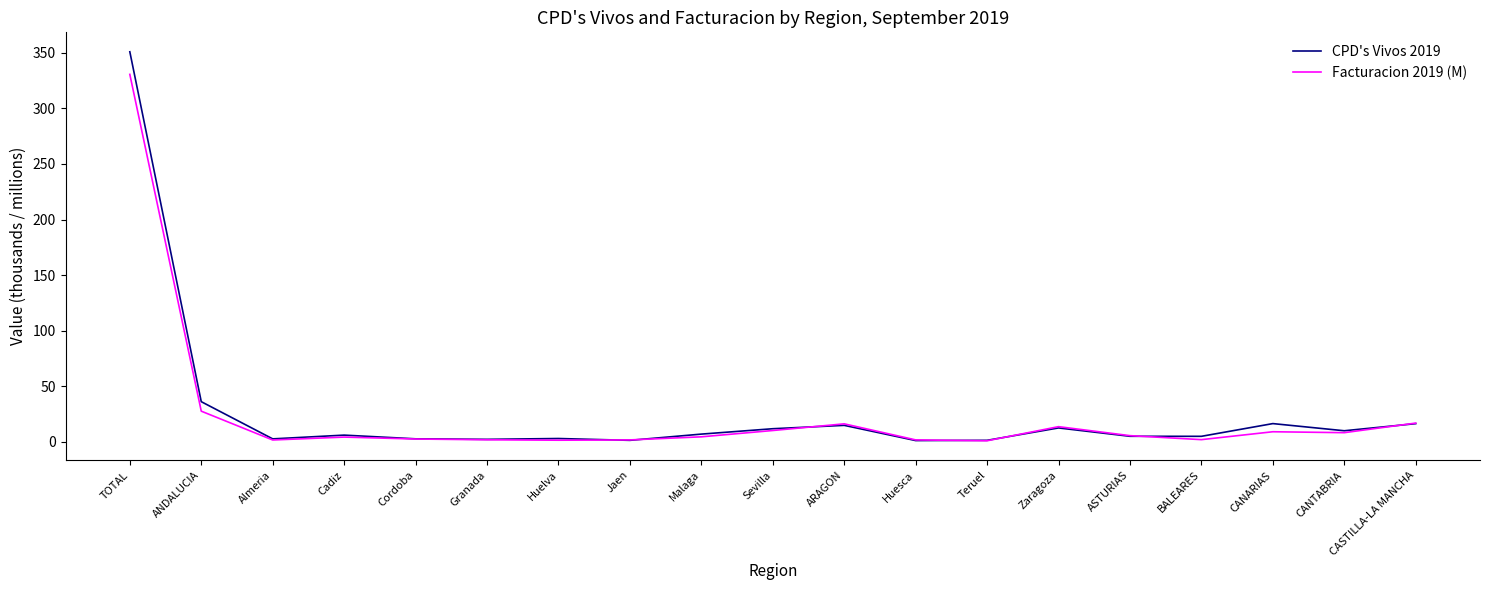

What is the difference between the Facturacion 2019 (M) values at Cordoba and CANTABRIA?

5.7